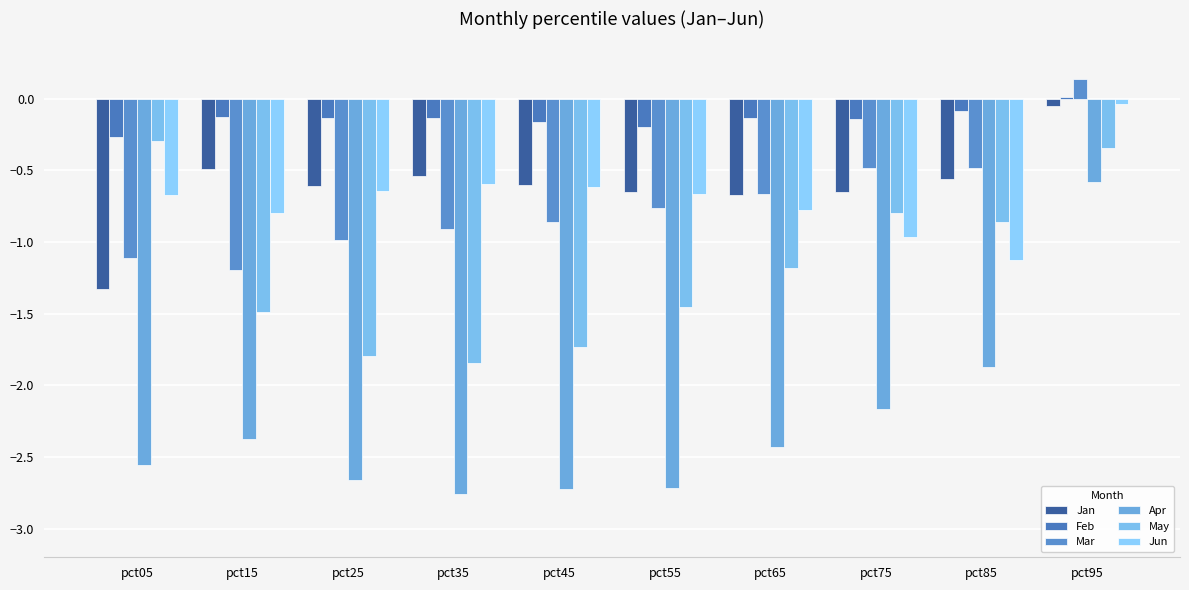

At which label does Jun reach its peak?

pct95